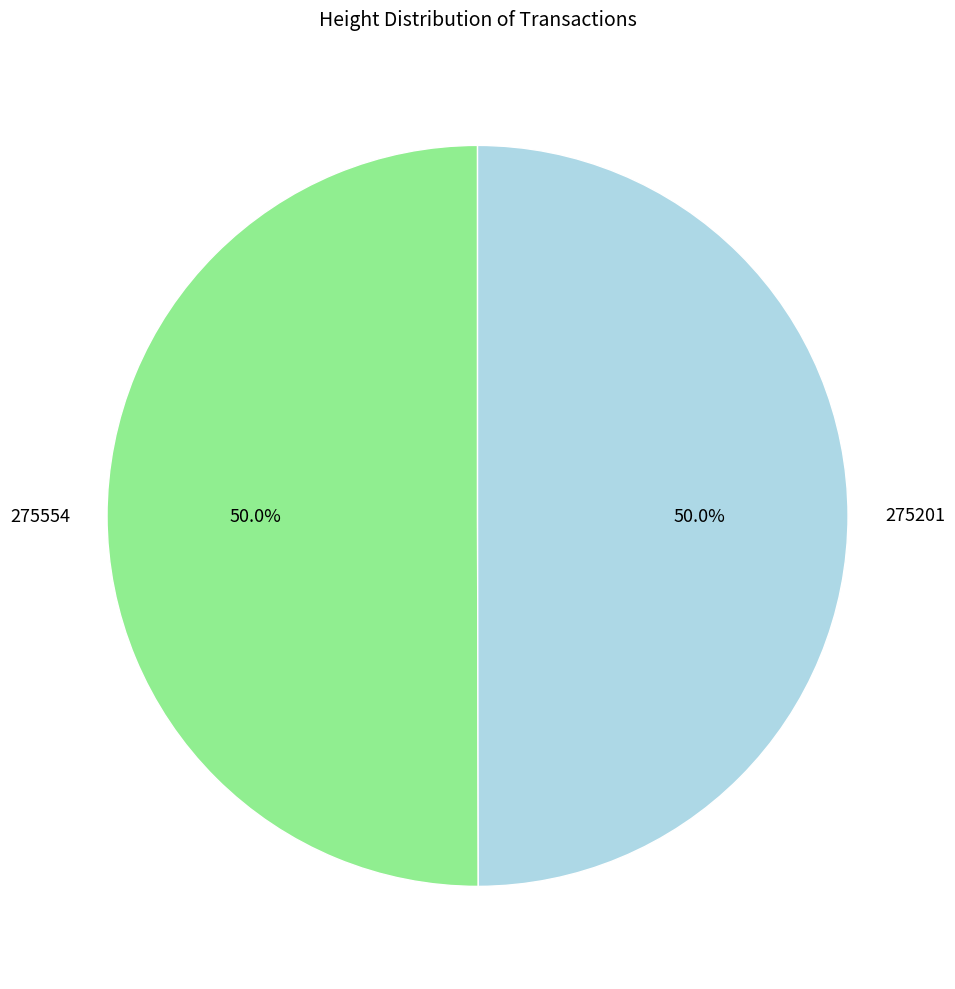

To the nearest percent, what is the average slice percentage?

50%